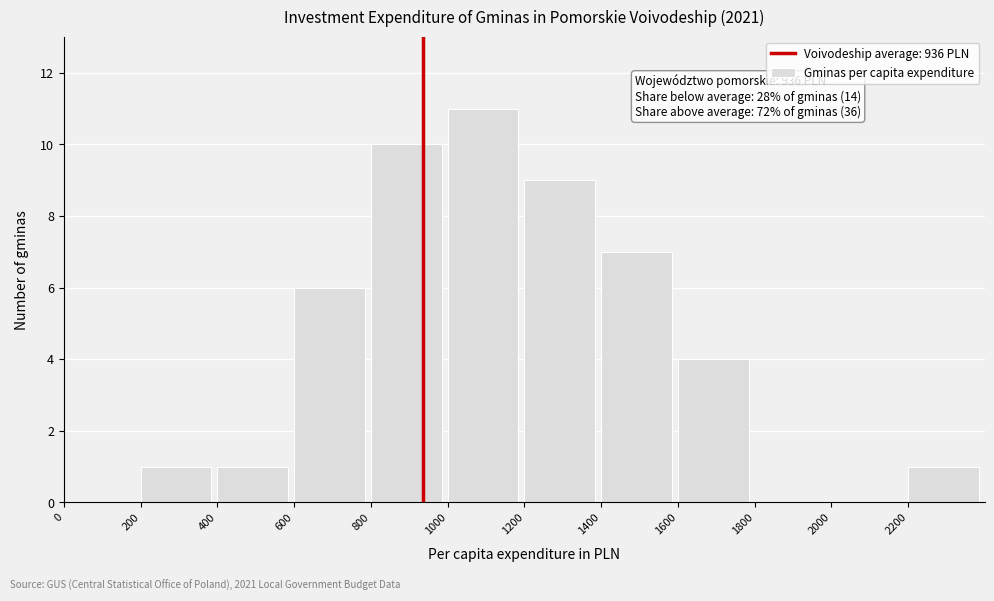

Which range on the x-axis has the tallest bar?

1000 to 1200